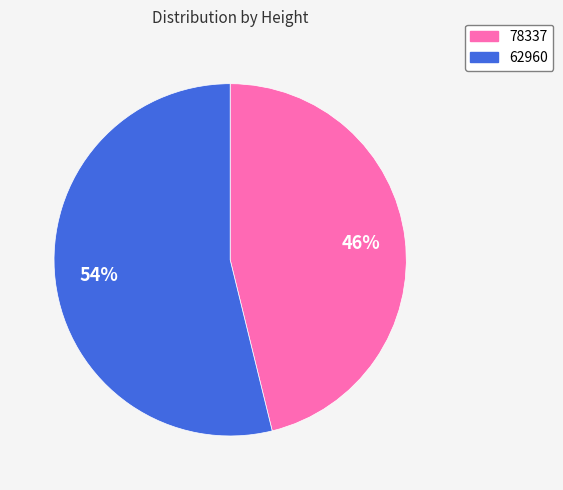

How many slices are in this pie chart?

2